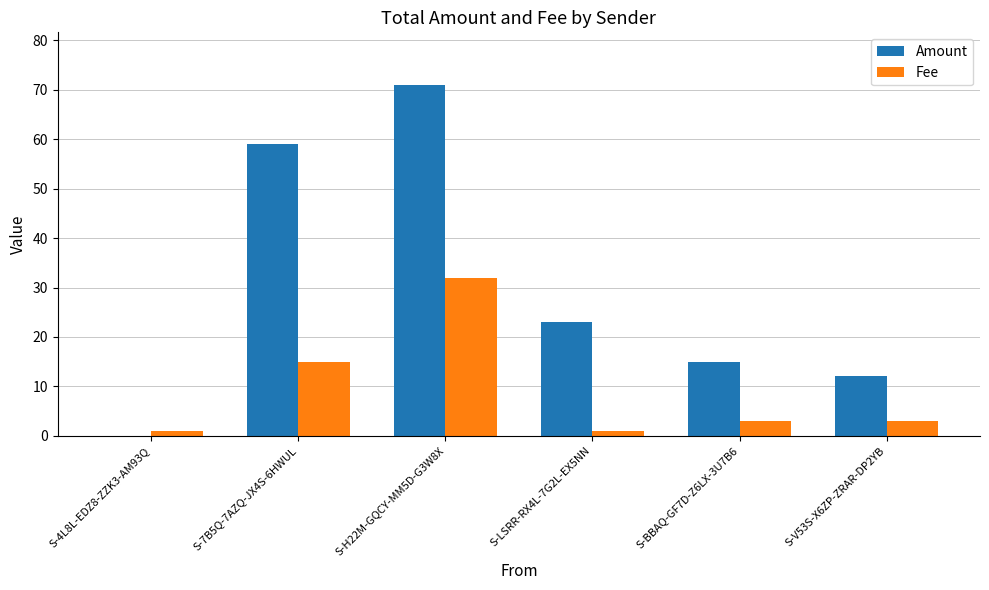

Is the value of Fee at S-V53S-X6ZP-ZRAR-DP2YB greater than the value of Amount at S-LSRR-RX4L-7G2L-EX5NN?

No